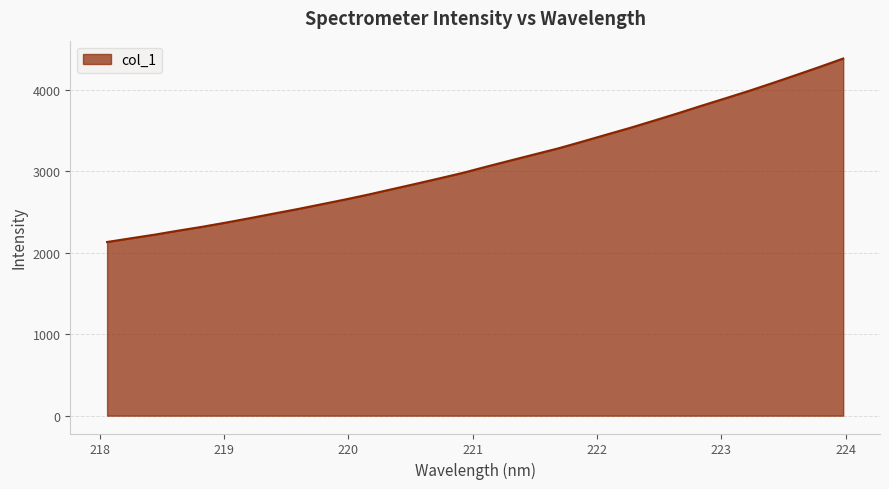

What is the difference between the maximum and minimum values?

2251.6